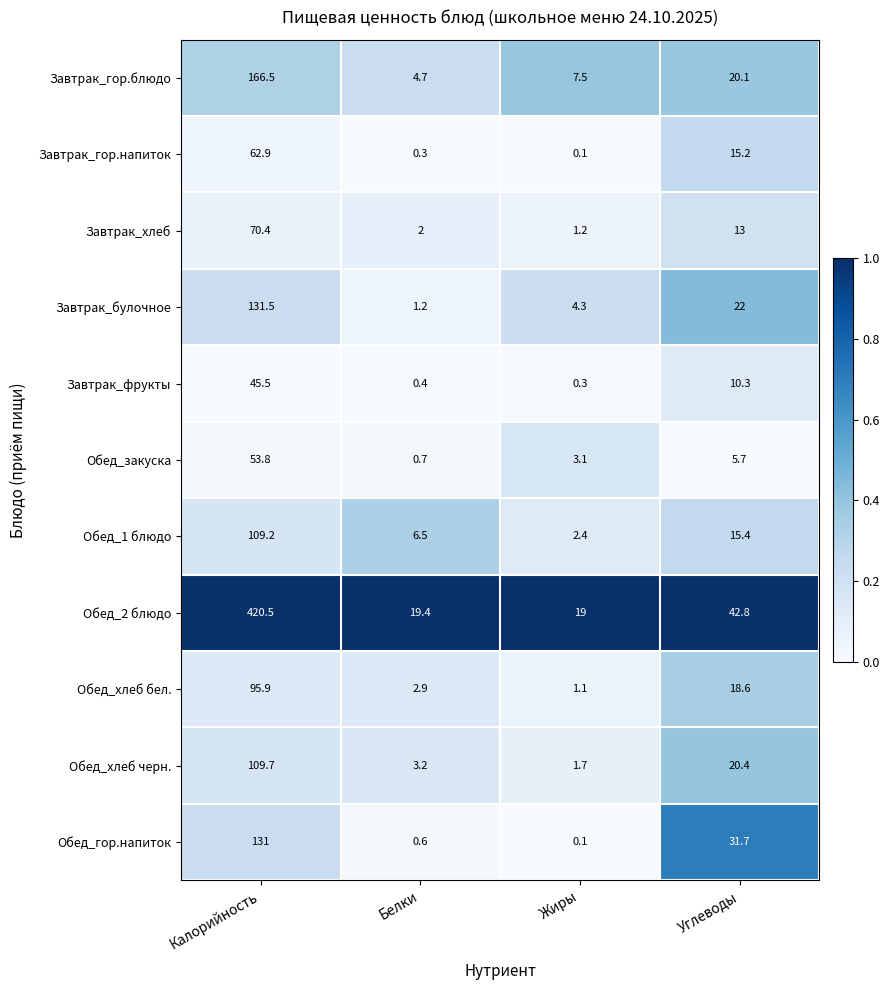

What is the difference between the maximum and second lowest values in the Завтрак_гор.блюдо series?

159.0